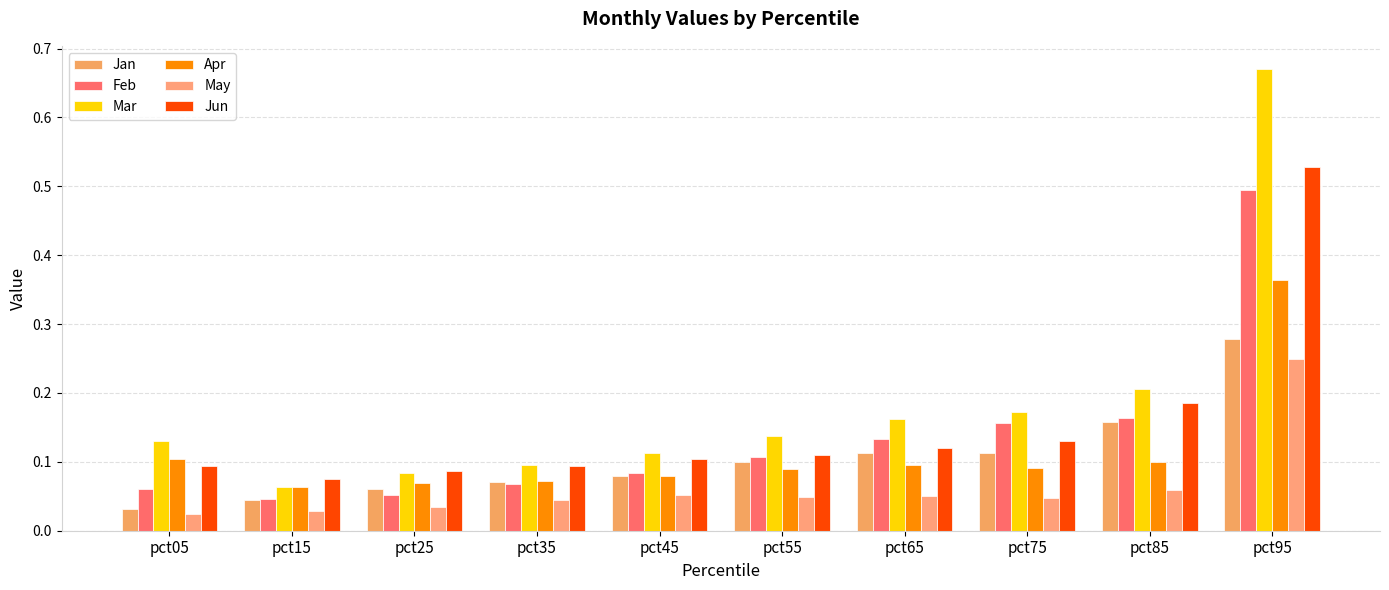

What is the difference between the Jun values at pct85 and pct05?

0.1